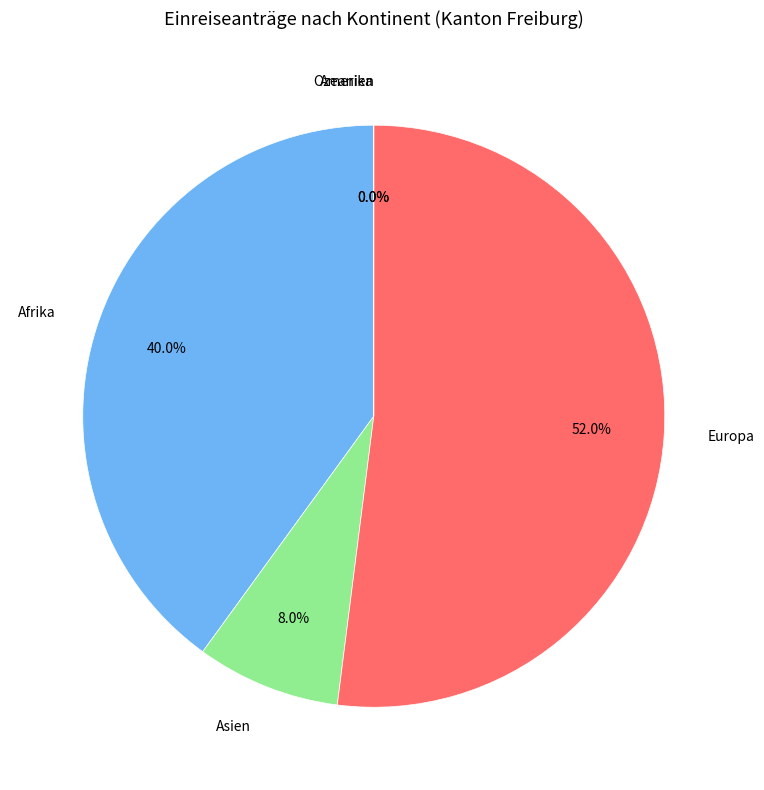

How many segments does this pie chart have?

5